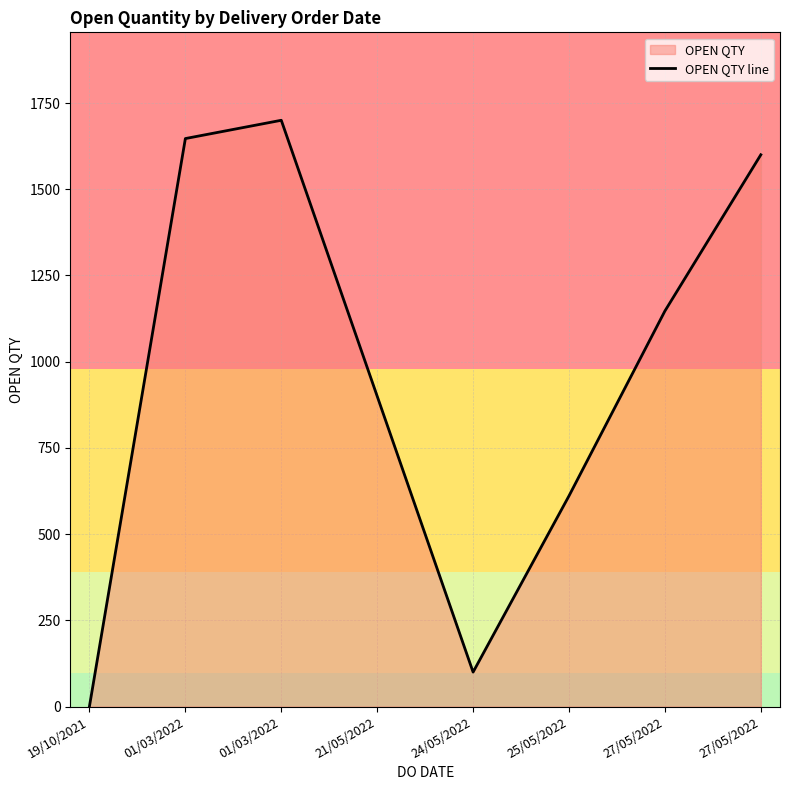

At which label does the data first exceed 1147?

01/03/2022